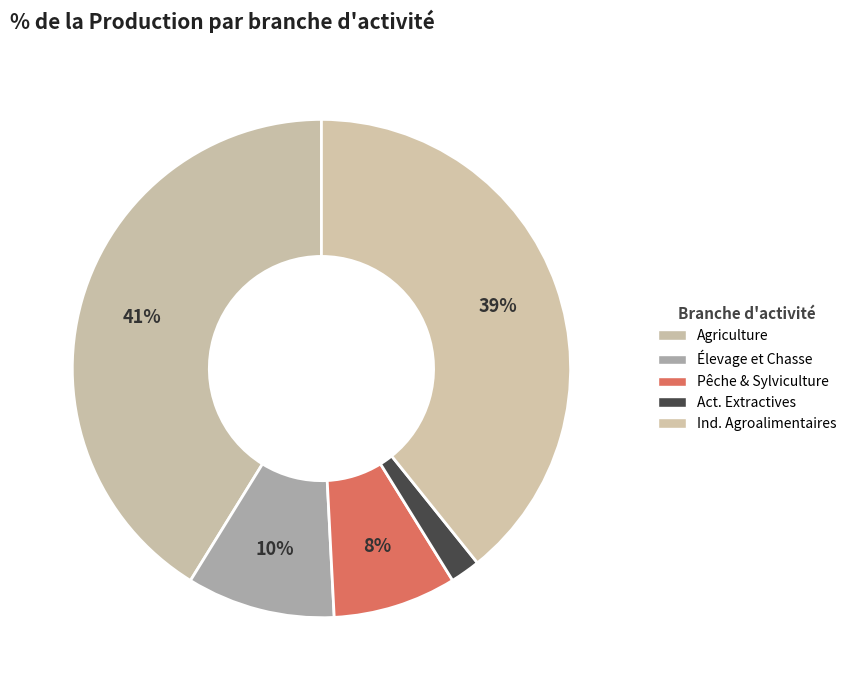

How many slices are in this pie chart?

5